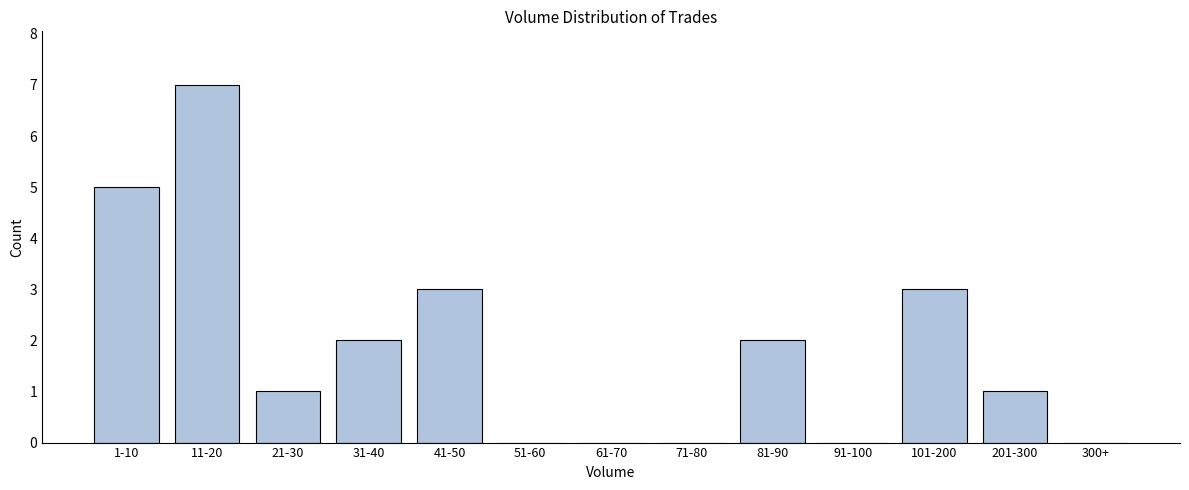

Reading left to right, list all the values displayed in this chart.

1-10=5	11-20=7	21-30=1	31-40=2	41-50=3	51-60=0	61-70=0	71-80=0	81-90=2	91-100=0	101-200=3	201-300=1	300+=0